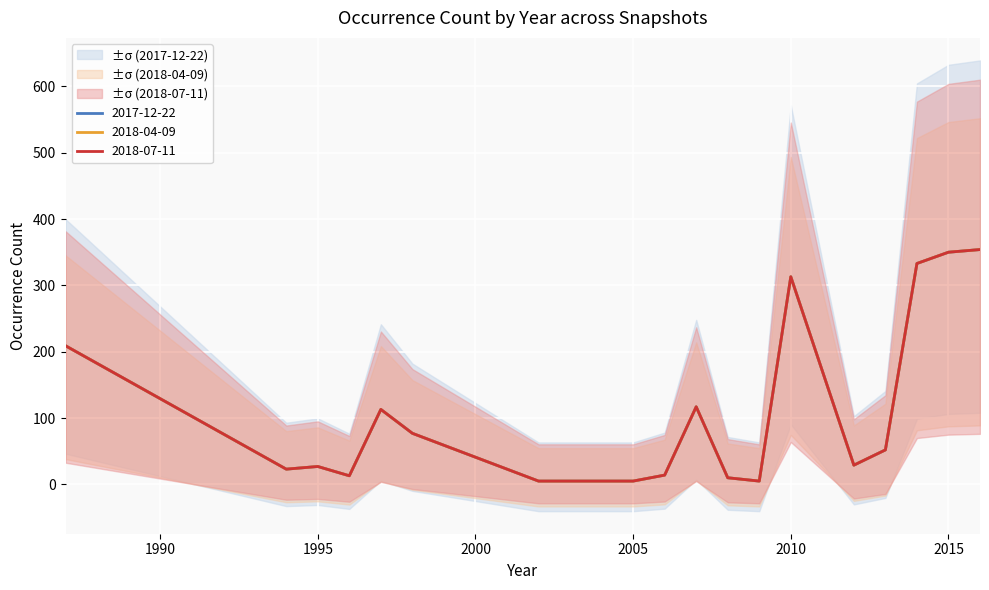

Is it true that 2018-04-09 equals 33 at 1994?

False